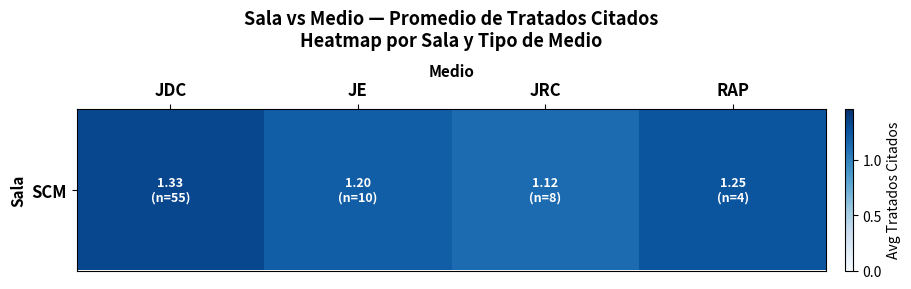

What is the difference between the values at RAP and JE?

0.1